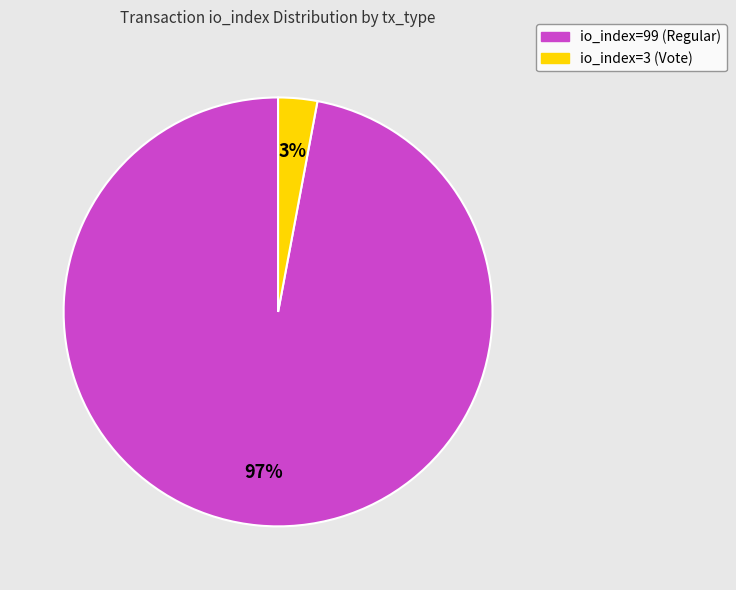

The io_index=99 (Regular) slice represents 97% of the pie. True or false?

True